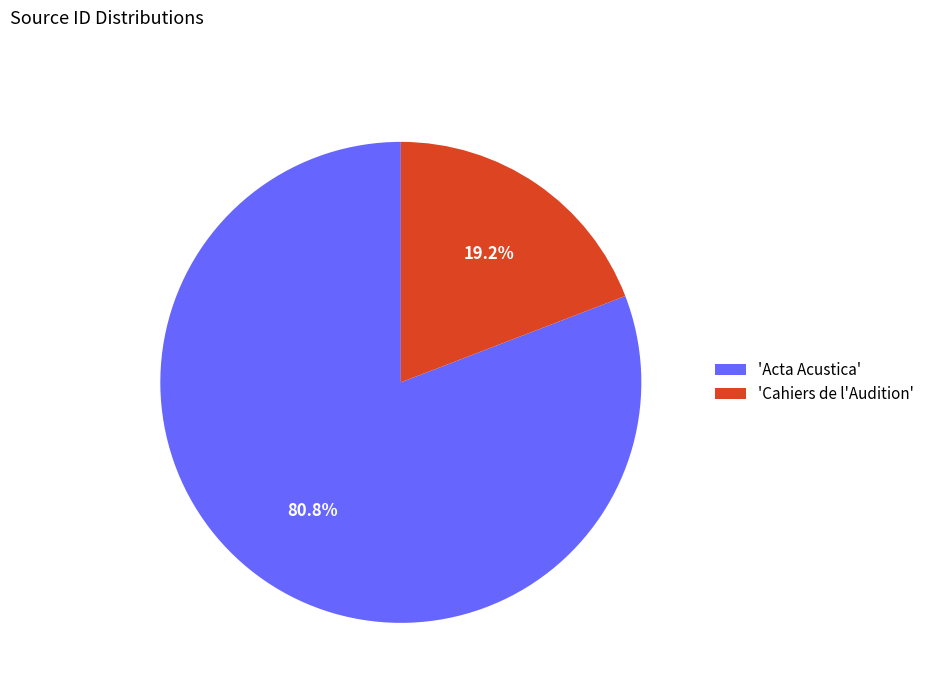

Which slice is the largest?

'Acta Acustica'